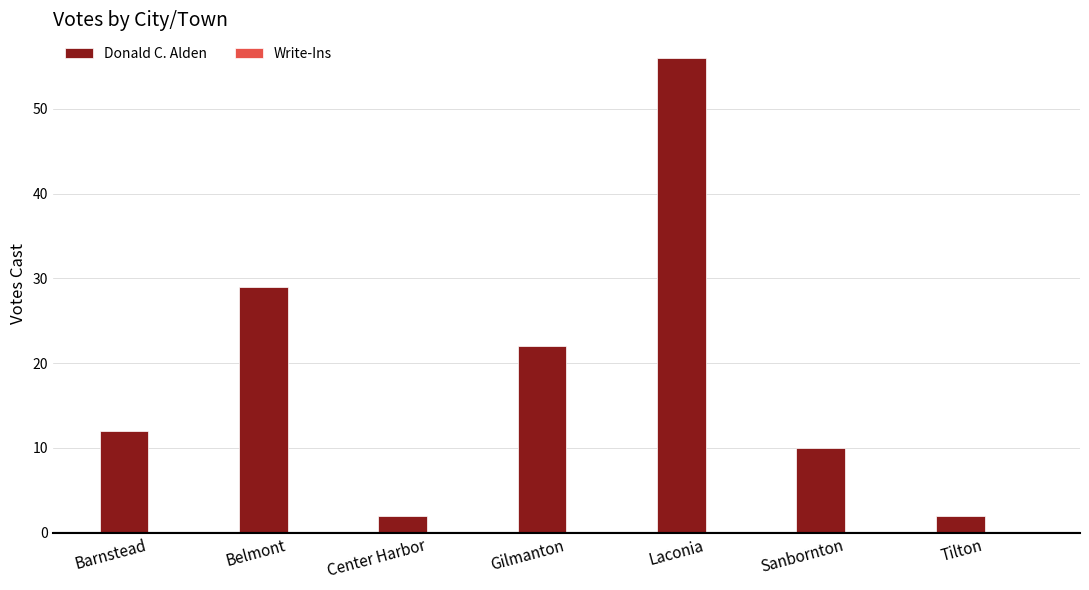

What is the average value?

19